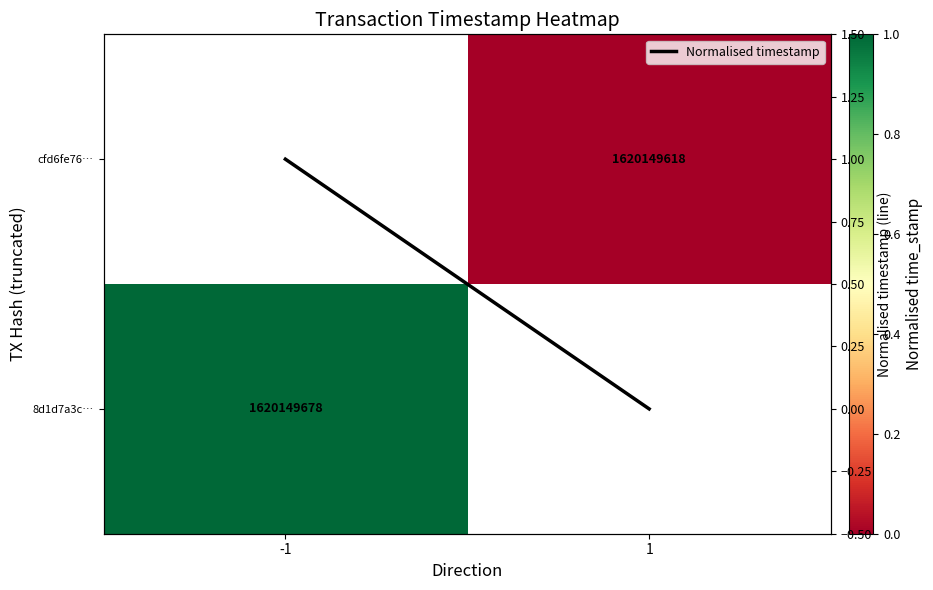

The Normalised timestamp series shows 0.2 at -1. True or false?

False